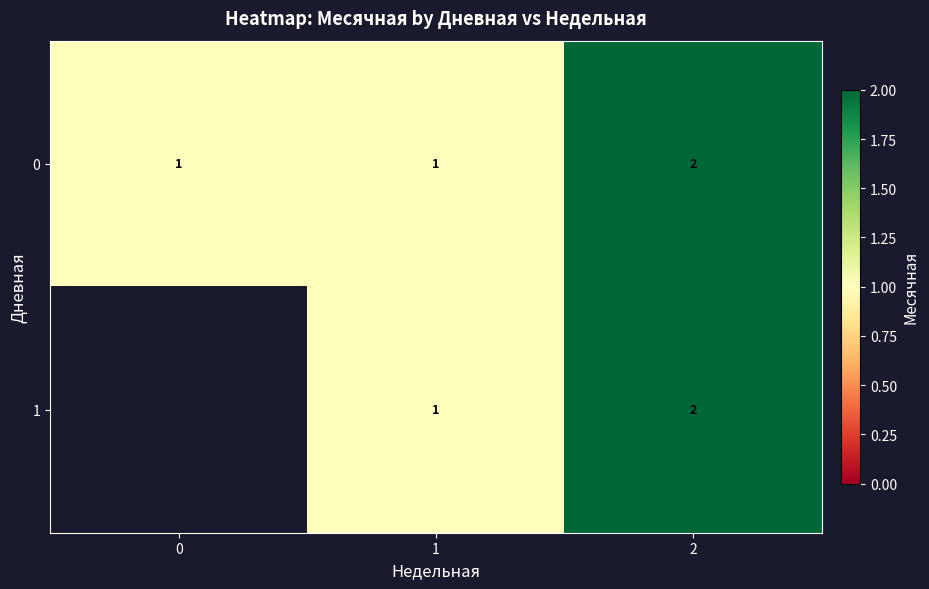

How many categories are shown in the chart?

3